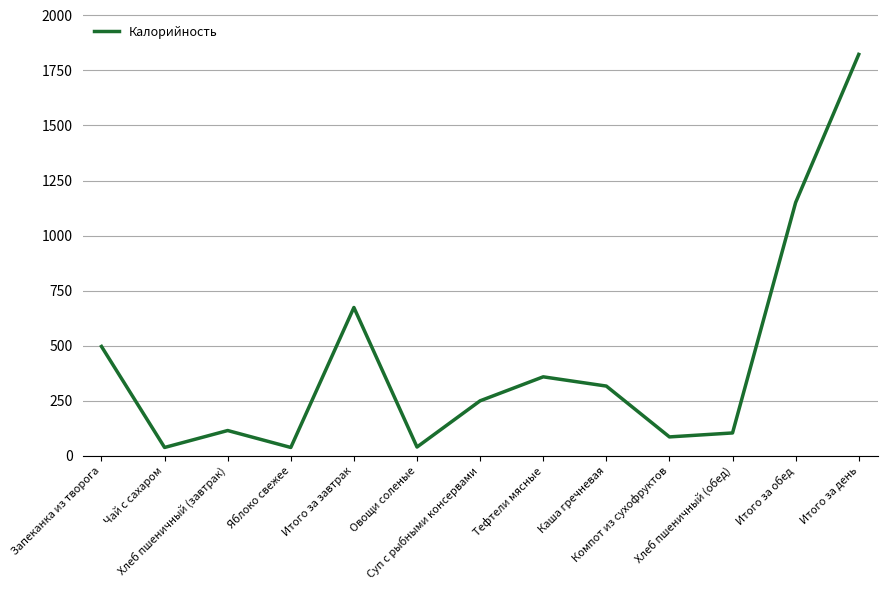

At which label is the value closest to 930?

Итого за обед